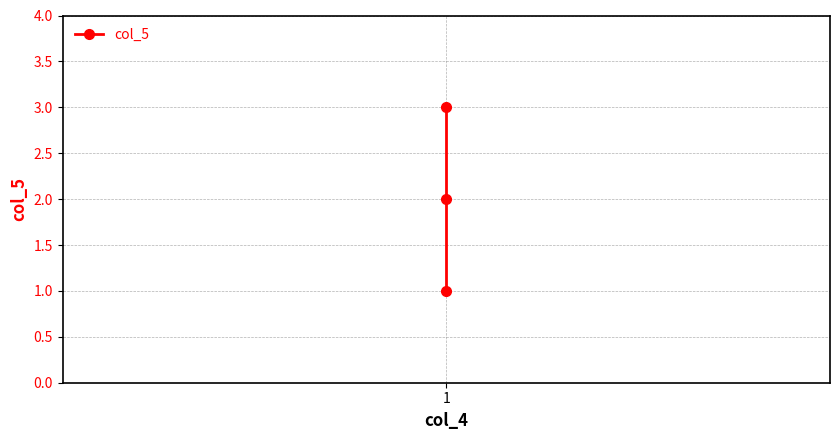

What is the difference between the maximum and minimum values?

2